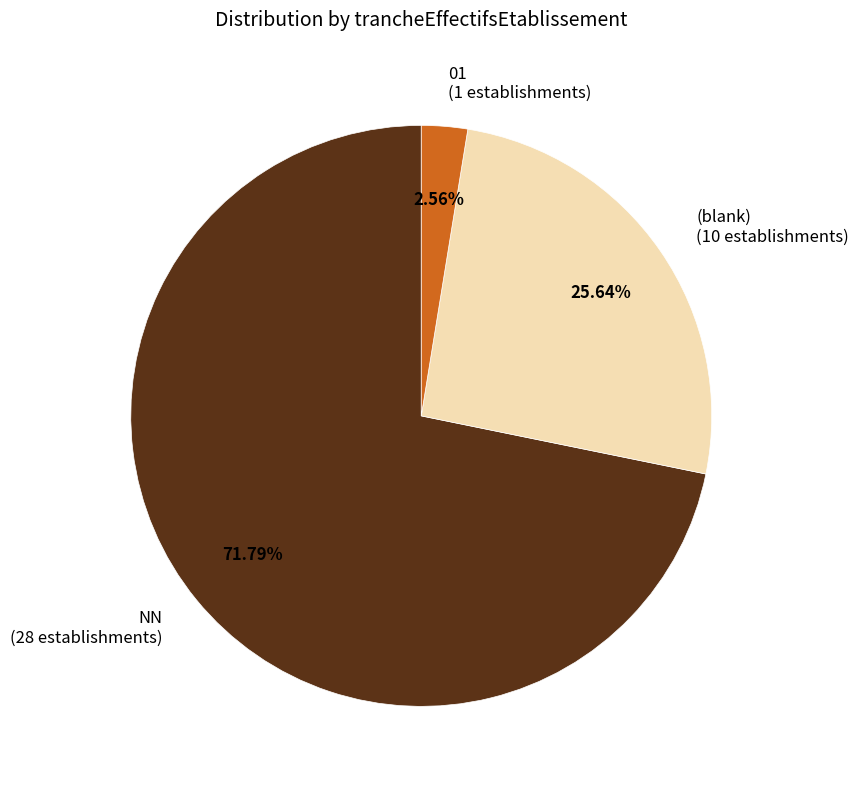

To the nearest percent, what is the average slice percentage?

33%